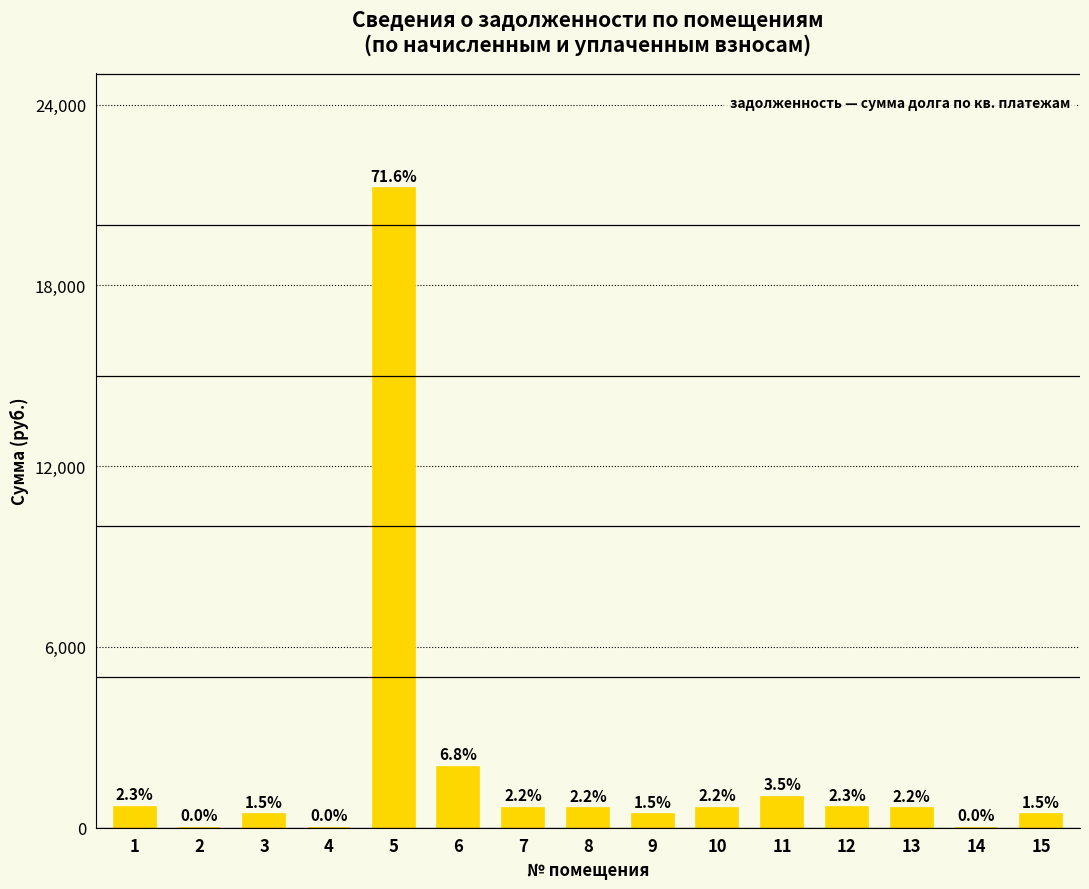

Is it true that the value at 1 is 163.2?

False